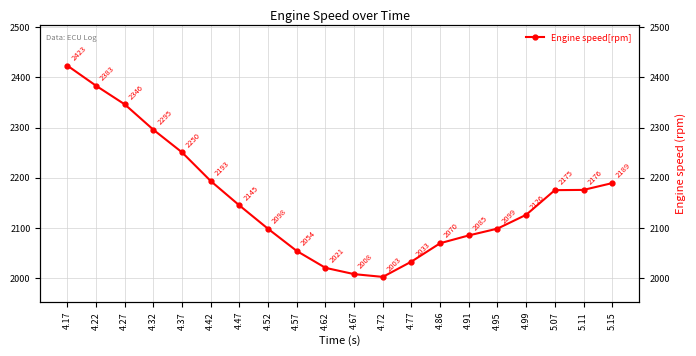

Reading right to left, extract all data points from this chart.

2189.5	2176.0	2175.5	2126.5	2099.0	2085.5	2070.0	2033.5	2003.0	2008.5	2021.0	2054.5	2098.5	2145.0	2193.5	2250.5	2295.5	2346.0	2383.0	2423.0